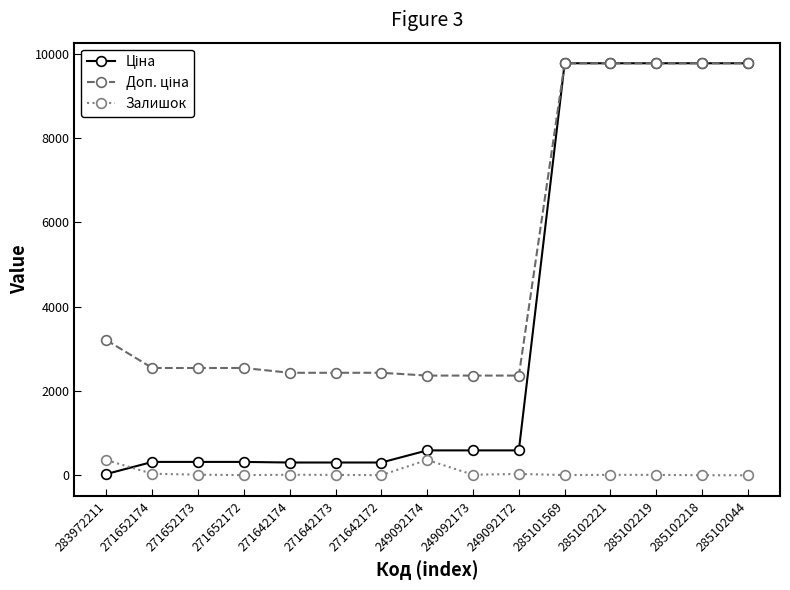

At how many categories does at least one series exceed 5345?

5